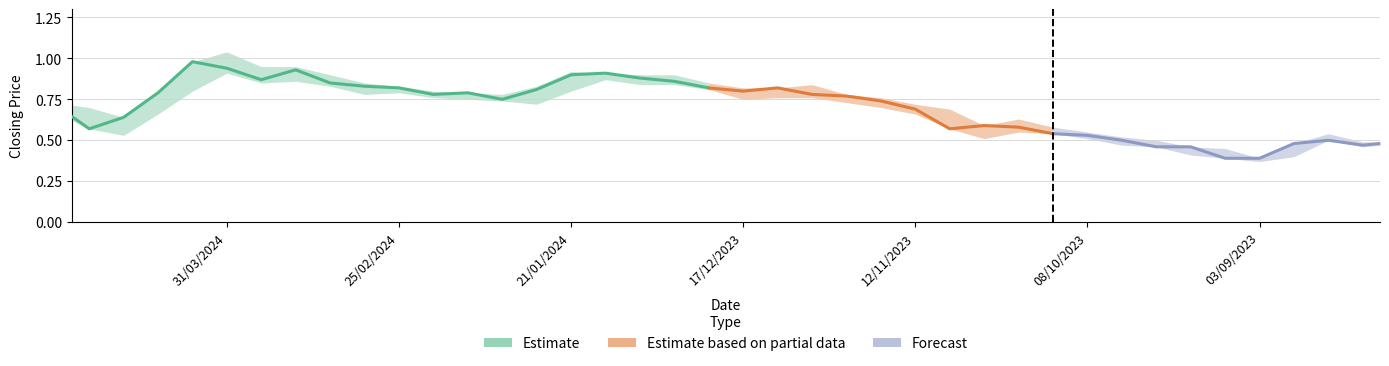

The Closing series shows 0.8 at 17/12/2023. True or false?

True